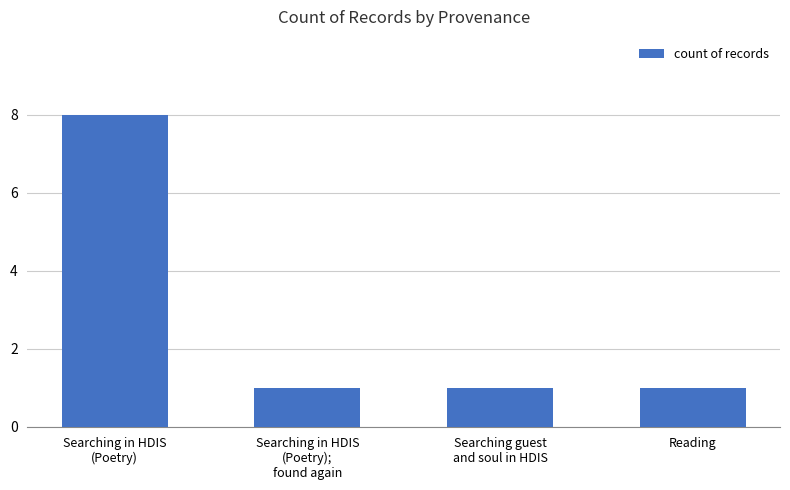

How many data points does each series have?

4